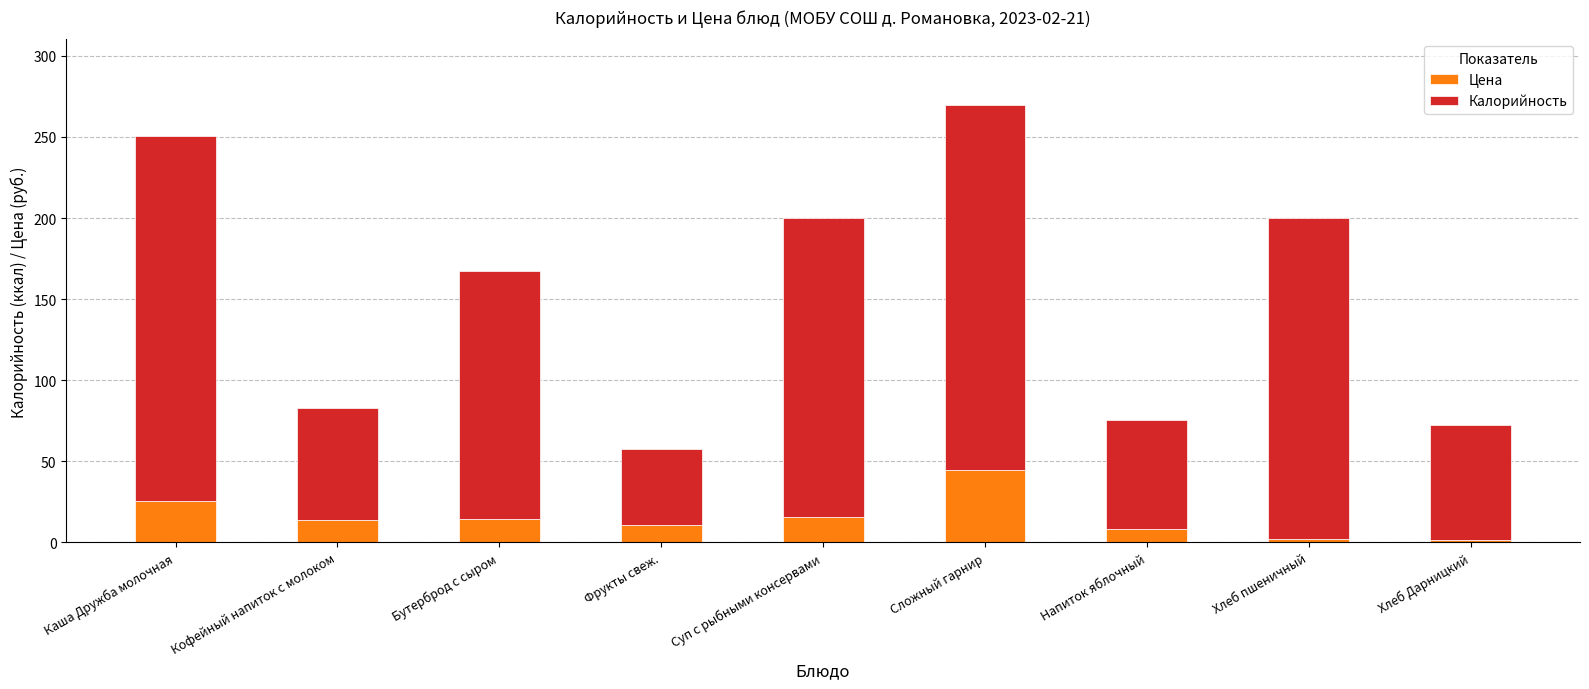

True or false: Цена has a value of 8.4 at Напиток яблочный.

True